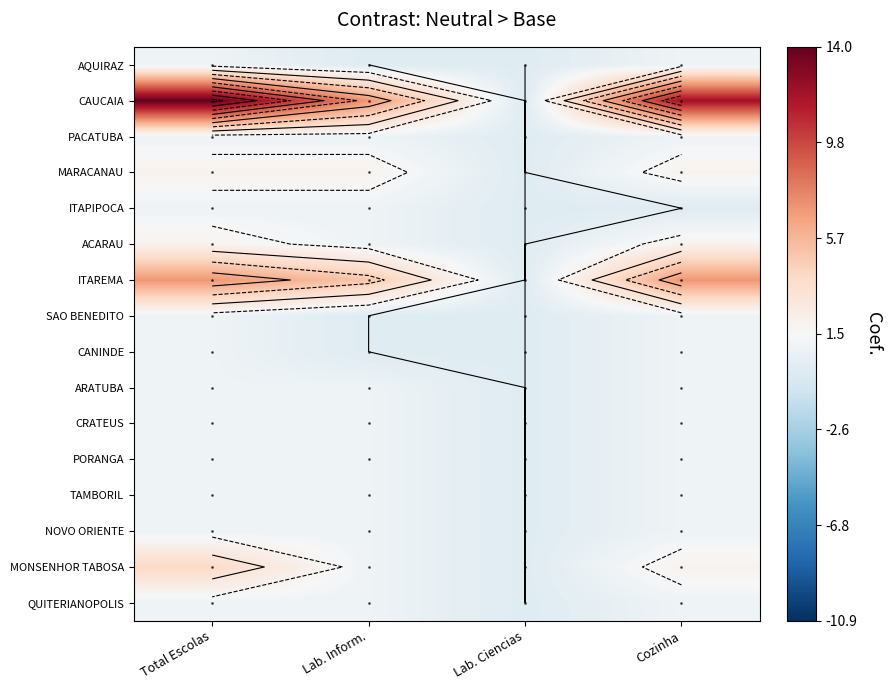

List the labels in order of AQUIRAZ value, smallest first.

Lab. Inform., Lab. Ciencias, Total Escolas, Cozinha